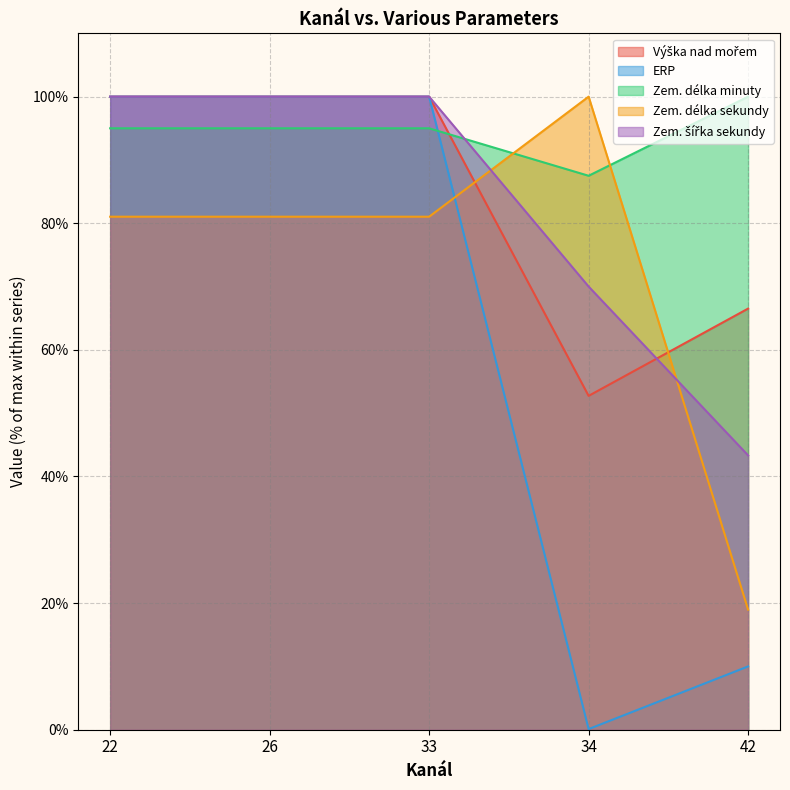

At which label does Zem. délka sekundy first exceed 81?

22